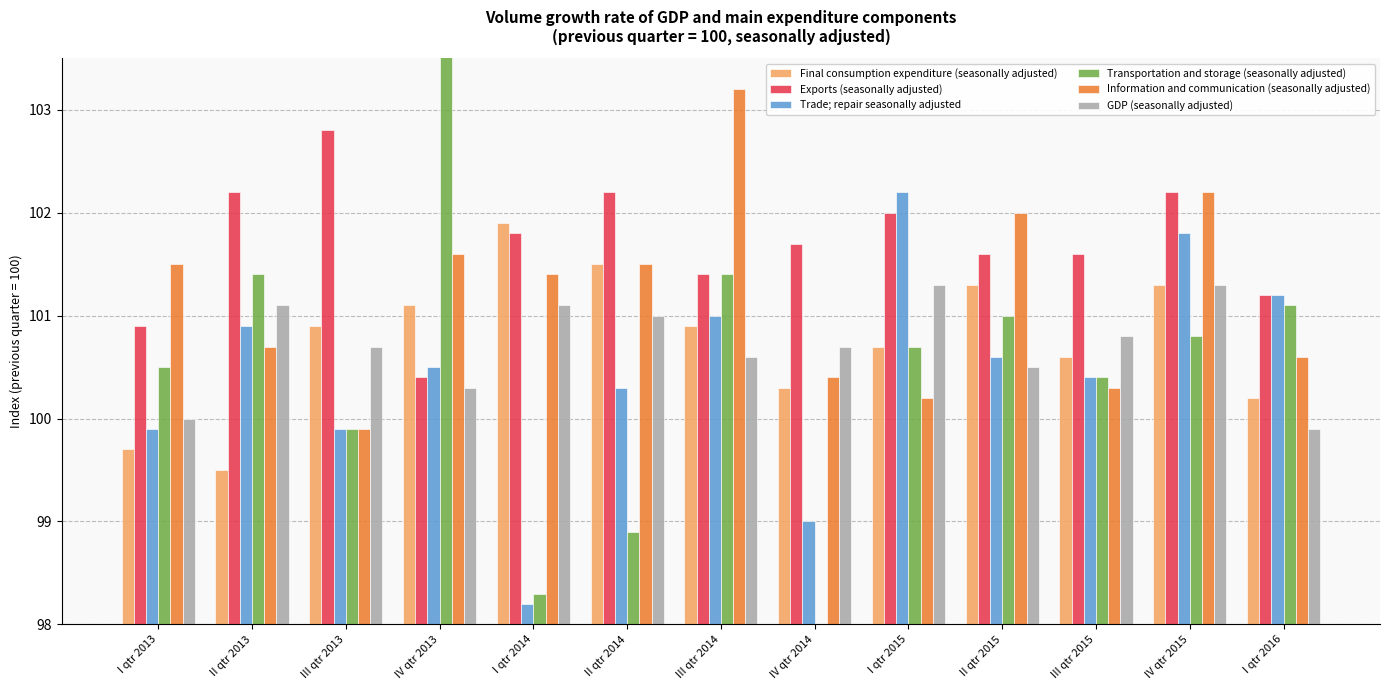

At which category does the chart reach its peak across all series?

IV qtr 2013